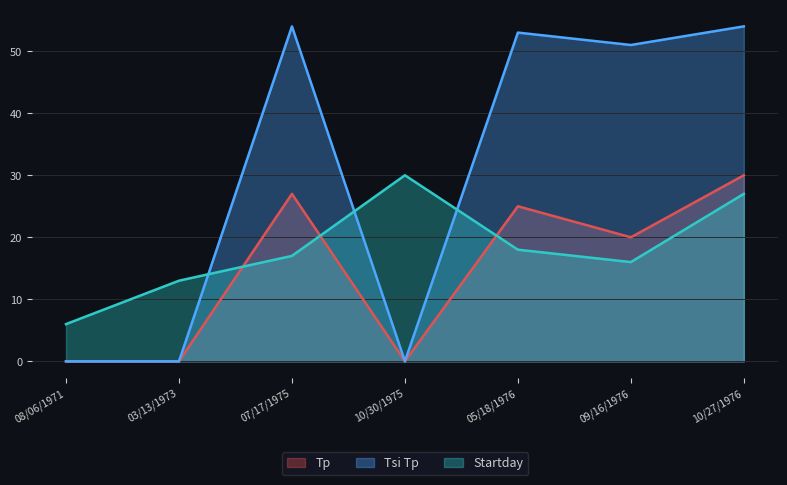

What is the value of the Startday point at the 6th from the left?

16